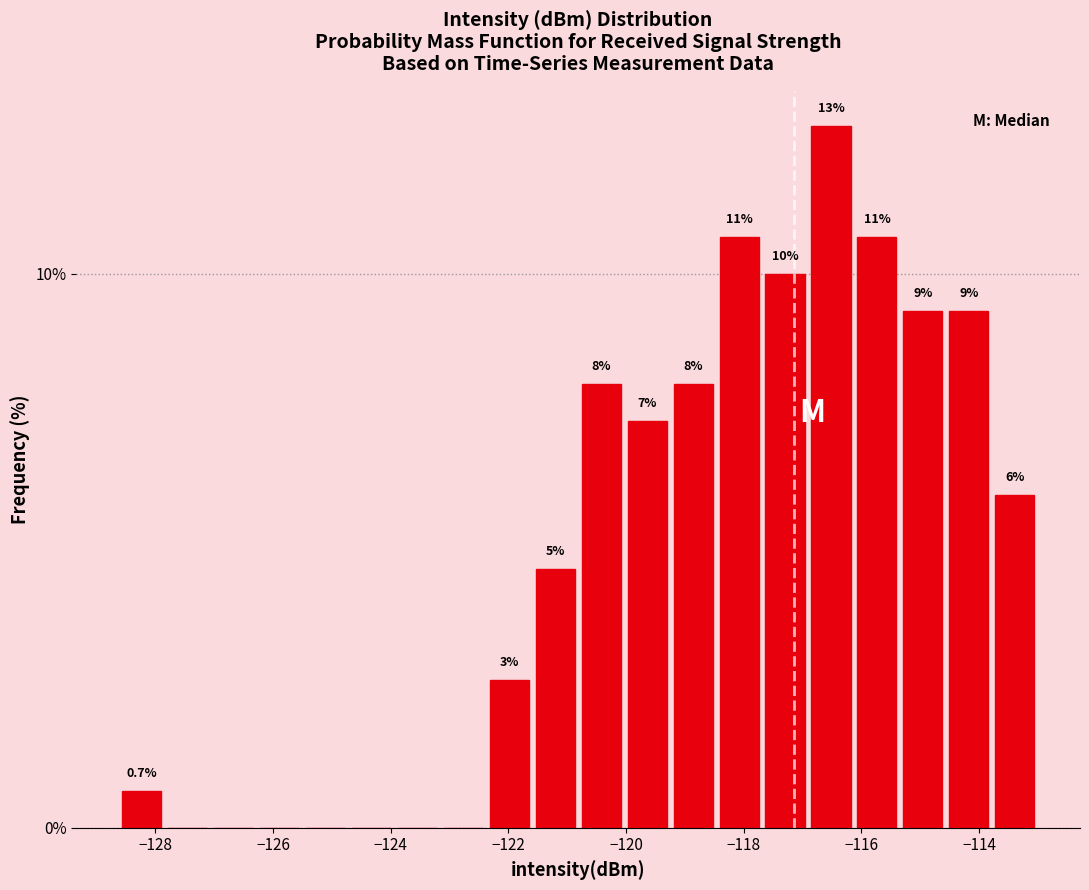

Around what value on the x-axis is the tallest bar? Give the approximate position of its centre, as read against the axis.

-116.6